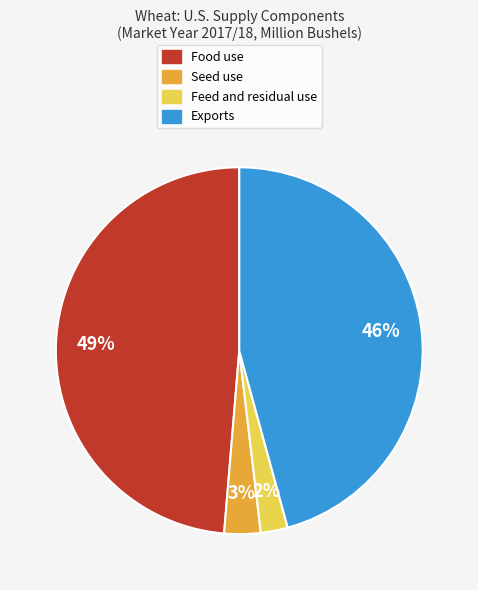

Combined, do Seed use and Feed and residual use account for over 50%?

No